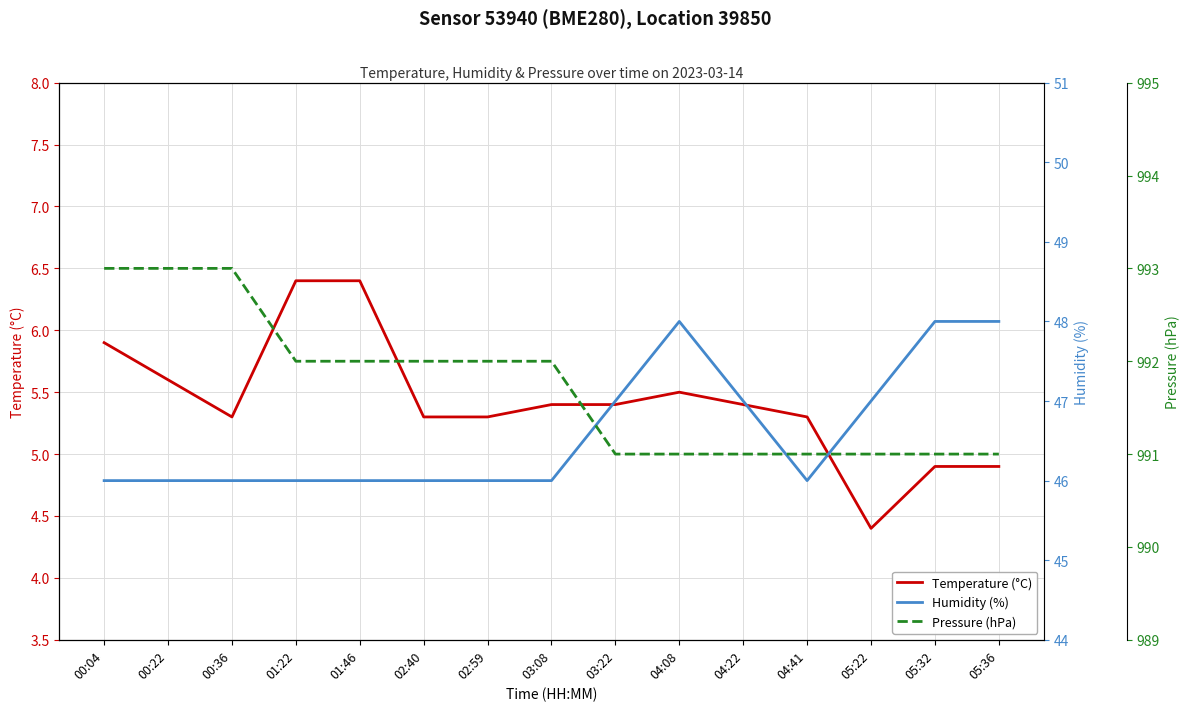

Does the chart have visible grid lines?

Yes